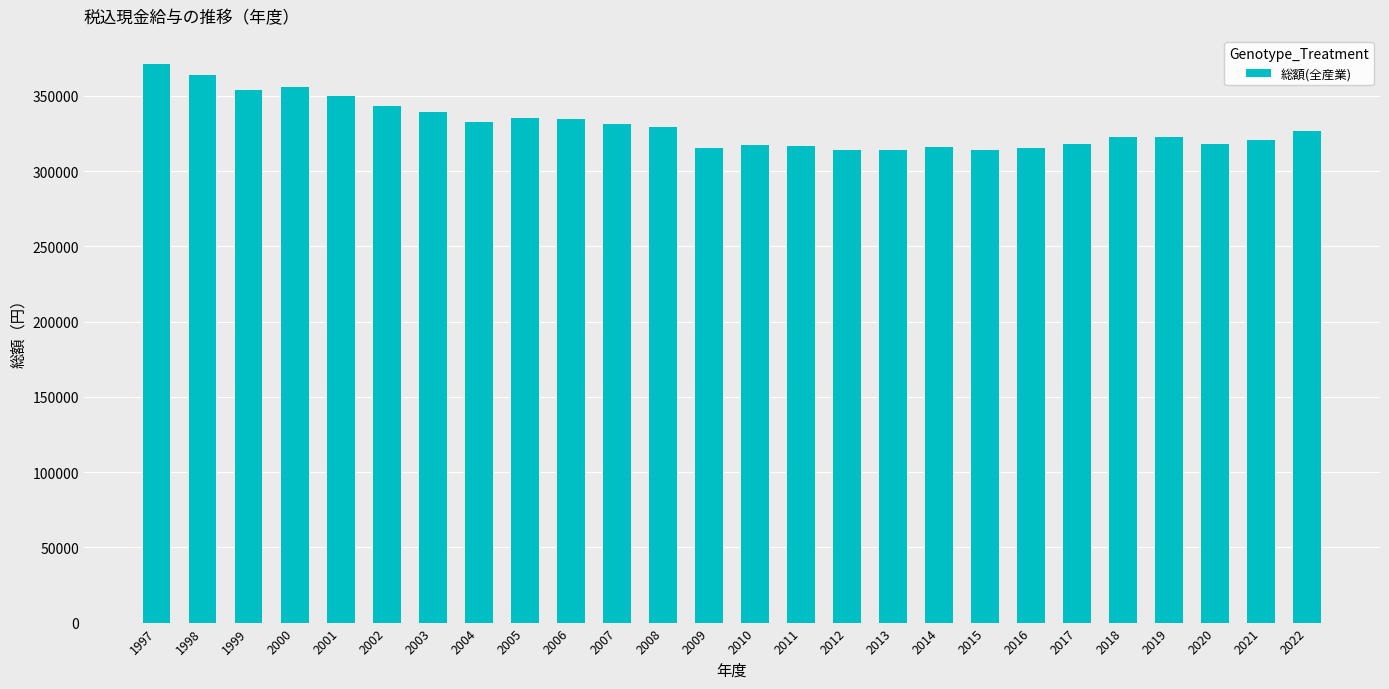

Are the bars horizontal?

No